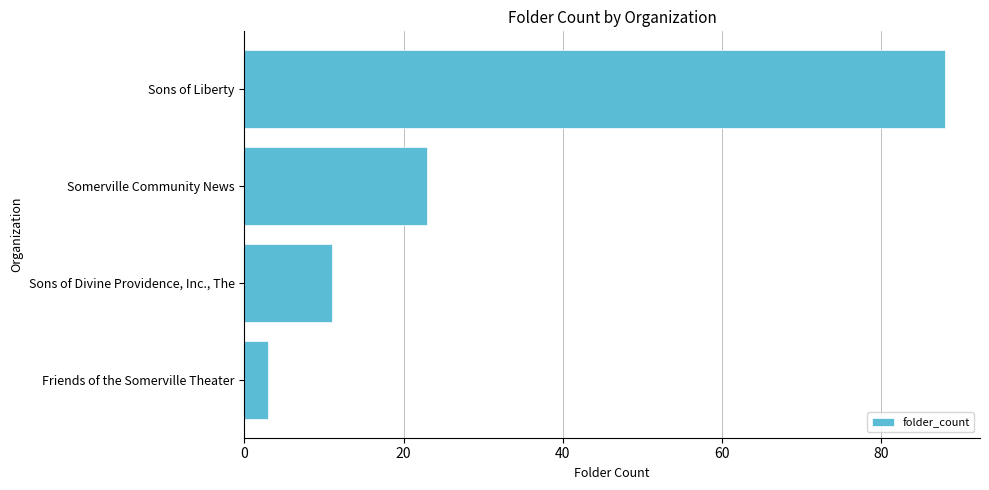

What is the change in value from Sons of Liberty to Somerville Community News?

-65